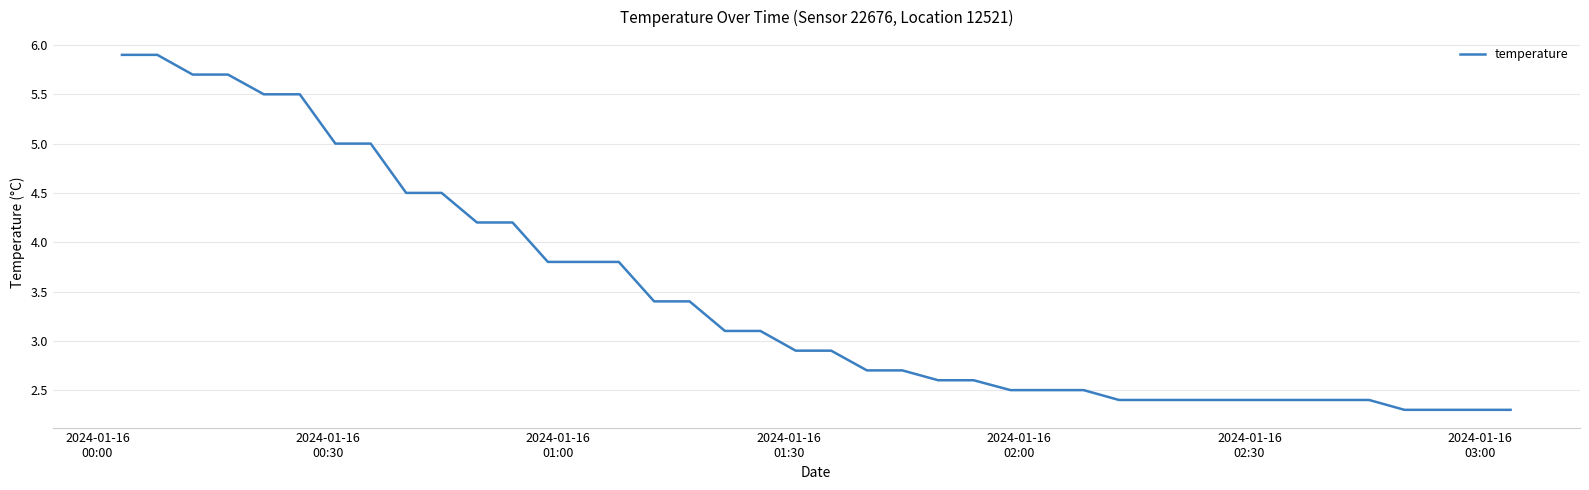

What is the difference between the maximum and minimum values?

3.6